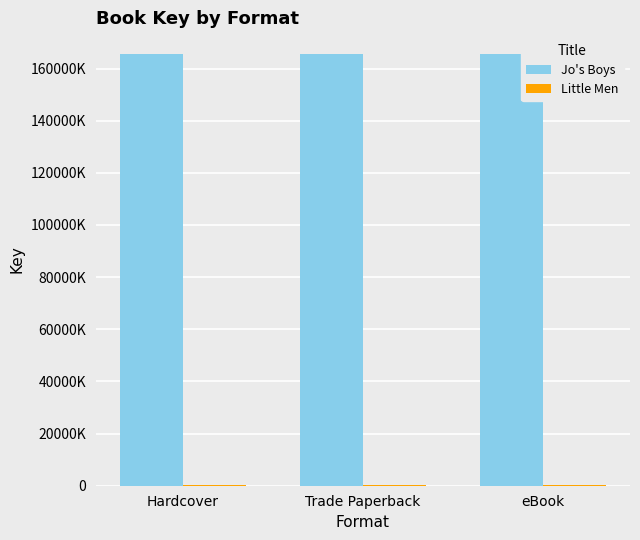

Which series has the widest spread of values?

Jo's Boys